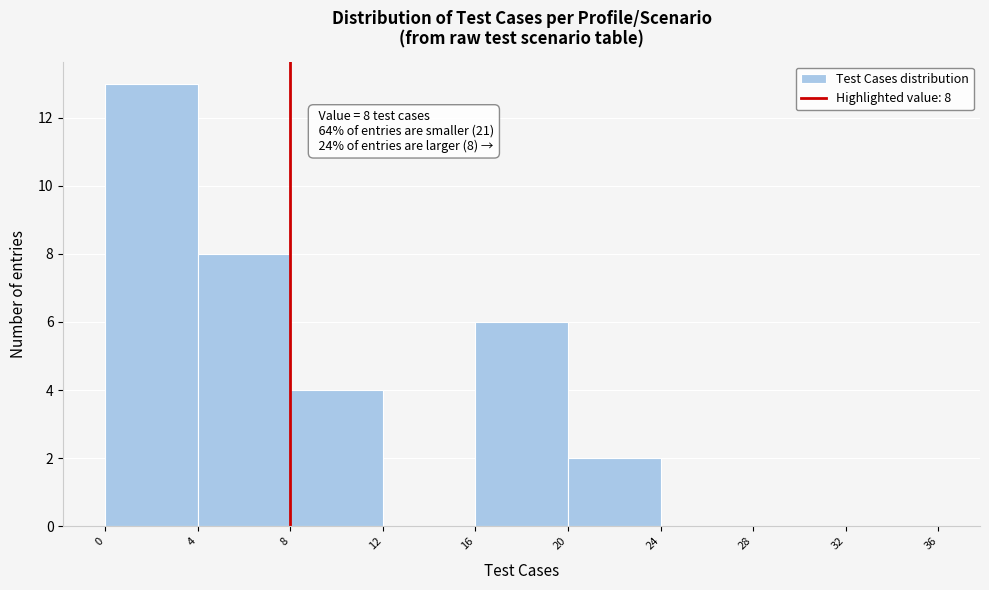

Which range on the x-axis has the tallest bar?

0 to 4